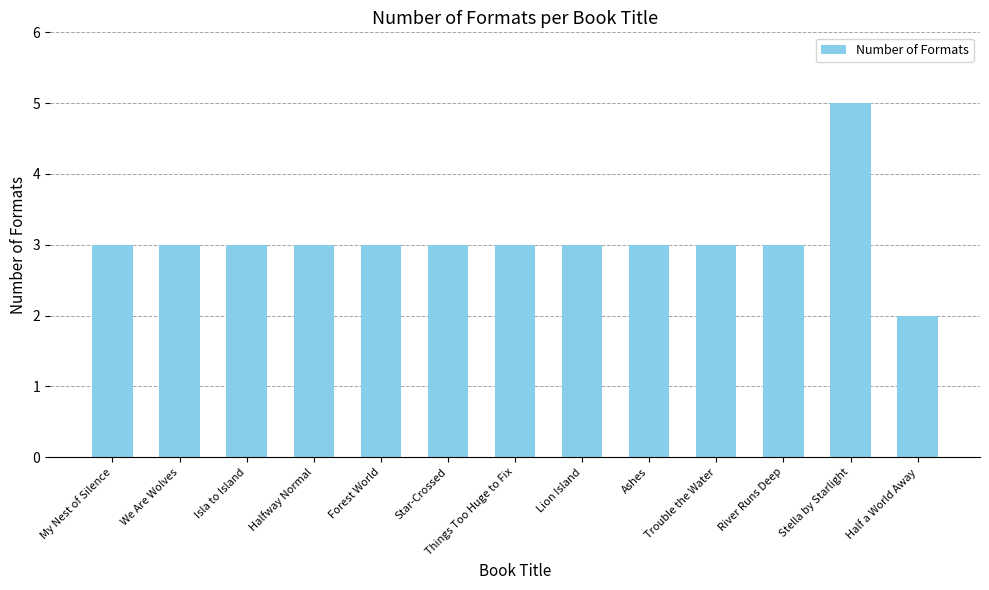

The value at Trouble the Water is 1. True or false?

False